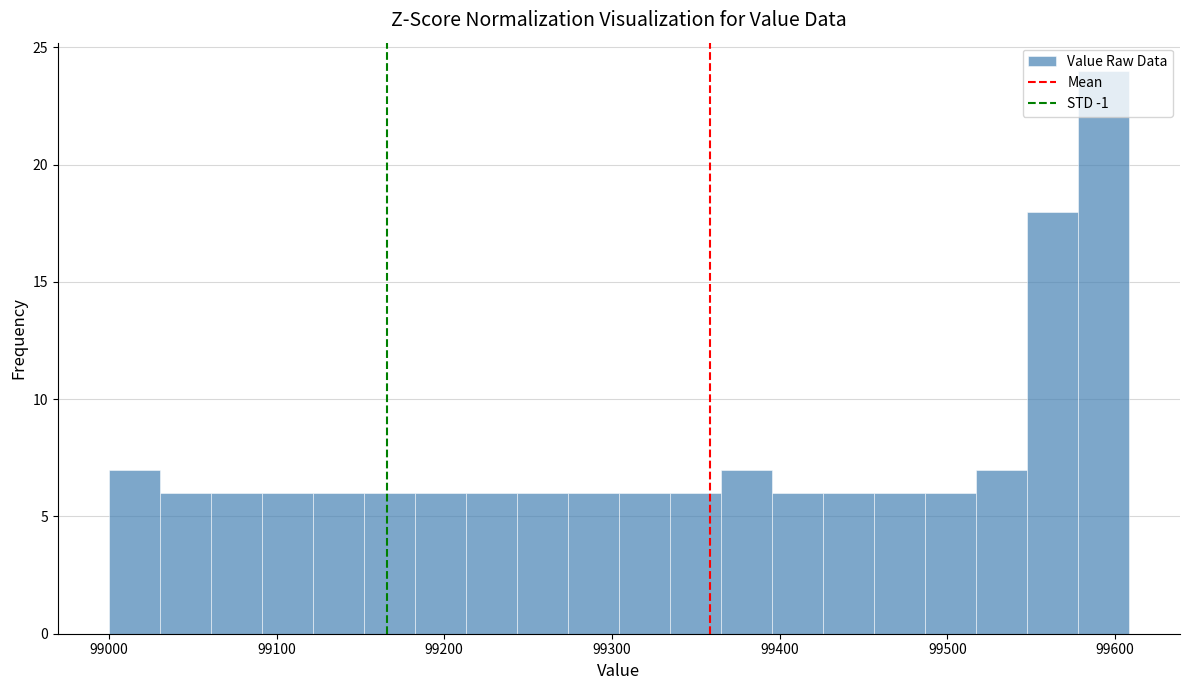

Read against the x-axis, roughly where is the centre of the tallest bar?

99590